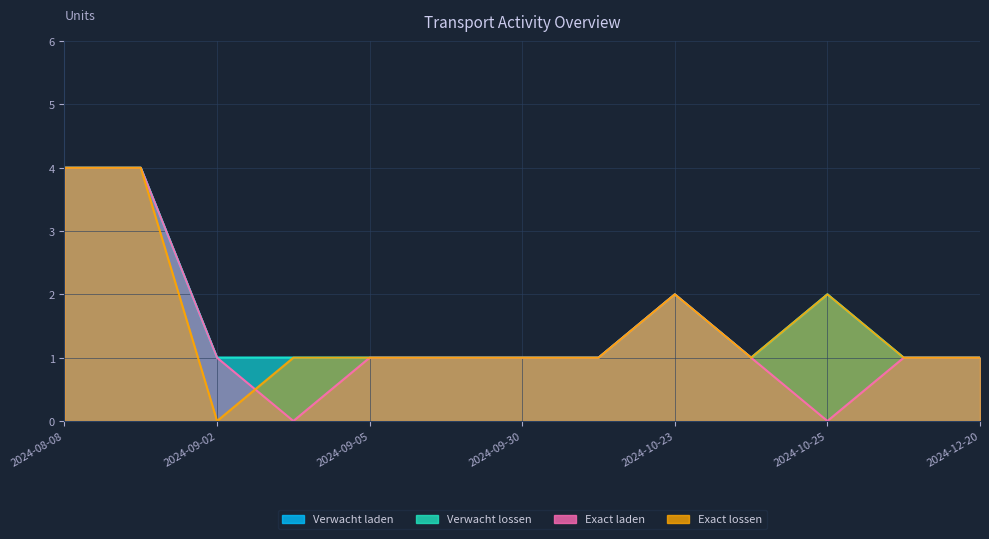

Does the chart display data point markers on the line(s)?

No